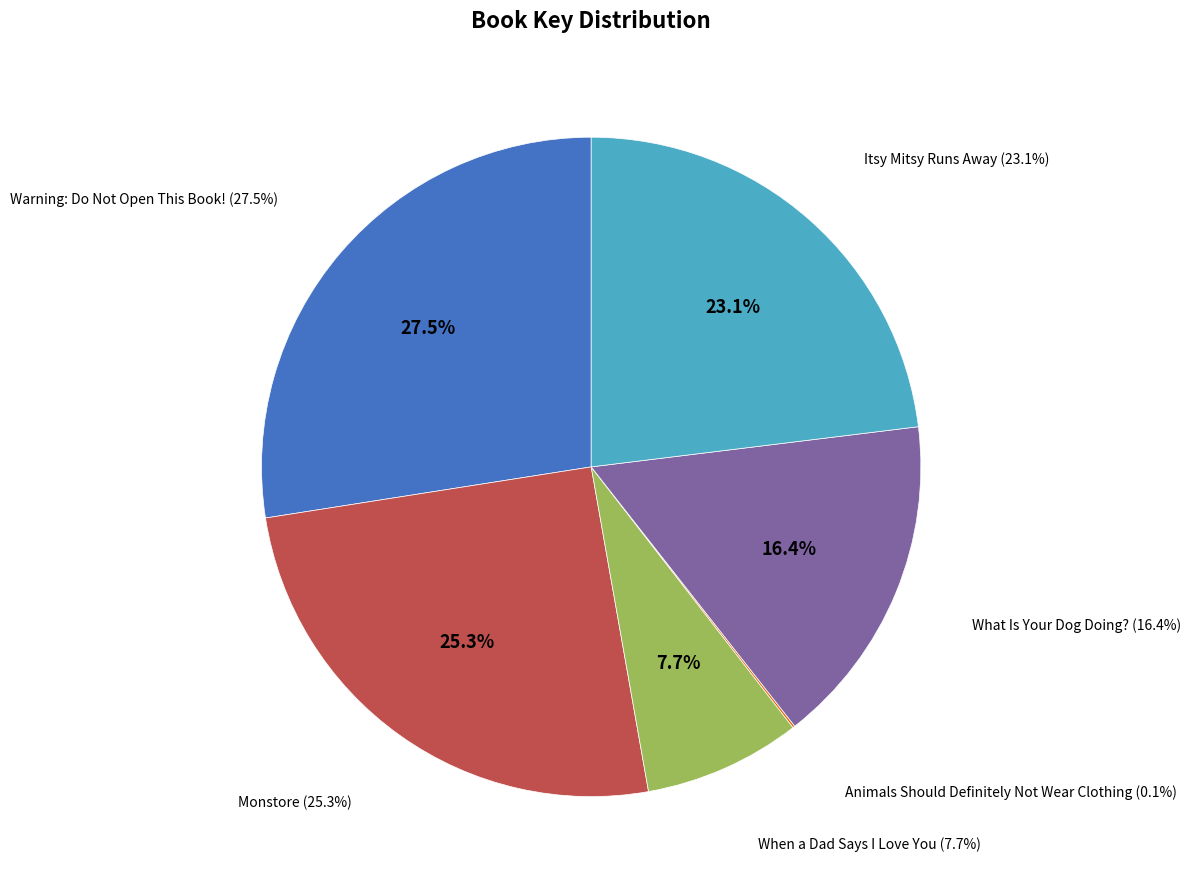

Is there any slice that represents more than half of the pie?

No